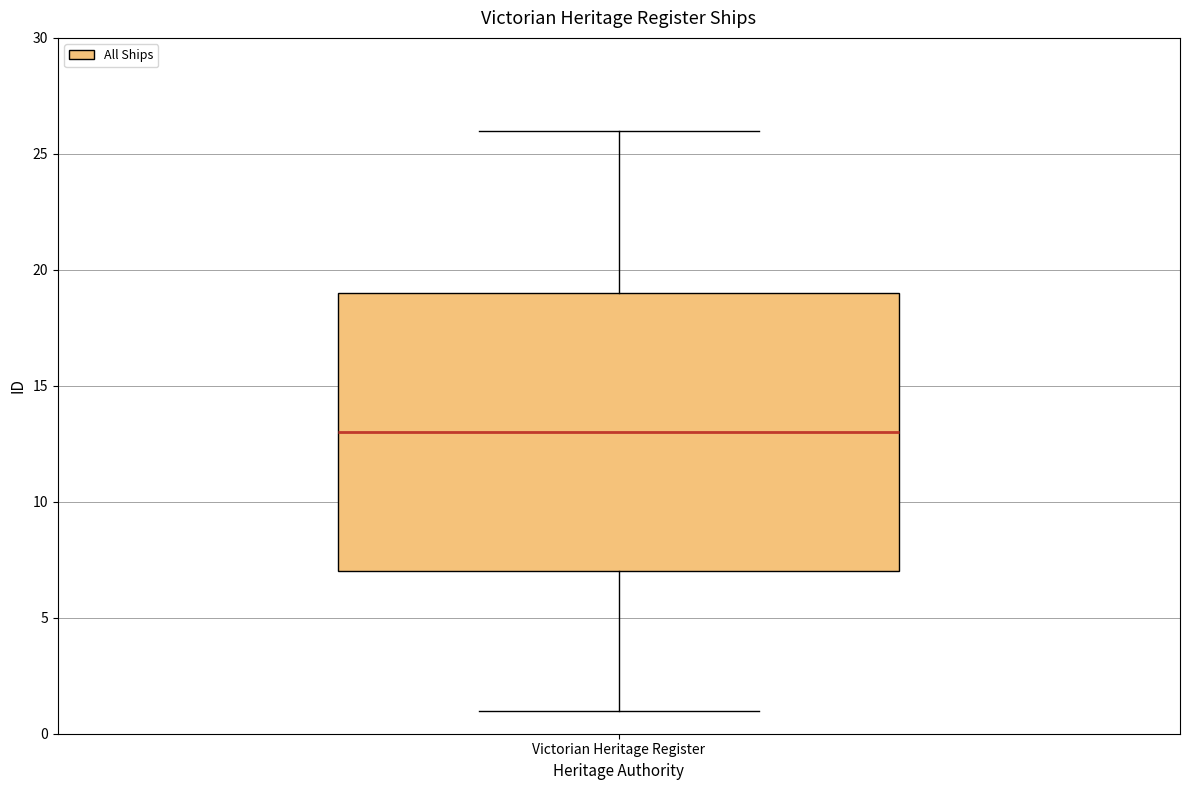

Read this box plot against the y-axis: the position of the median line, the range covered by the box, and the ends of both whiskers. The values are not printed on the chart, so give them approximately, as read against the axis.

median 13, box 7 to 19, whiskers 1 to 26